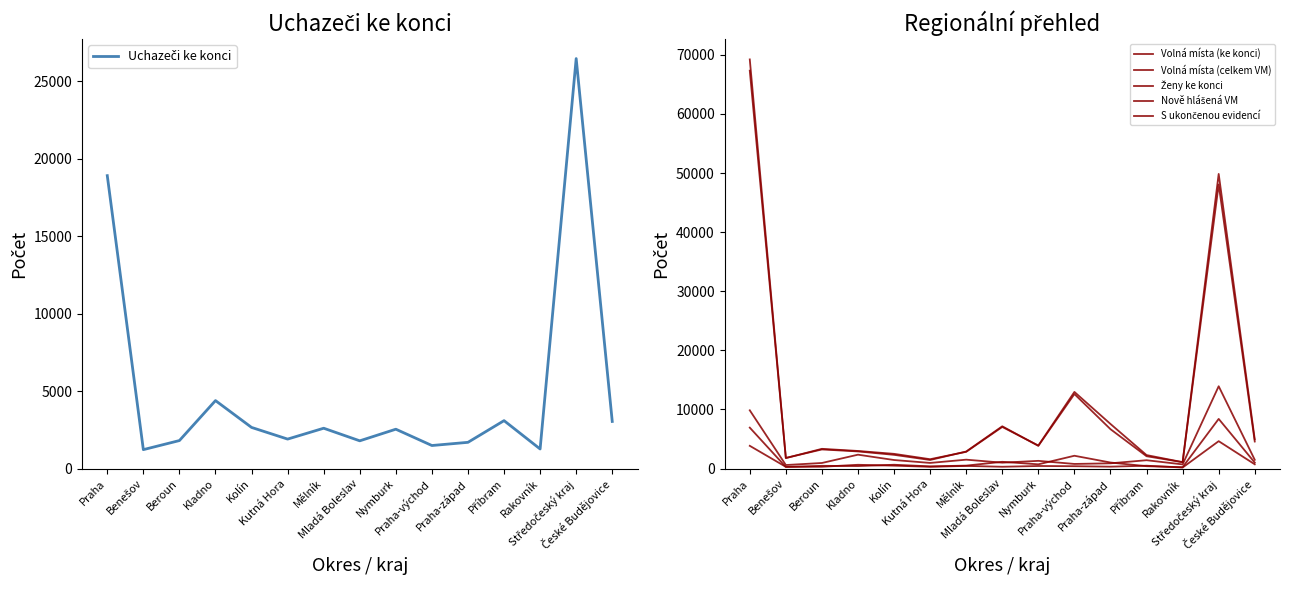

How many times do Uchazeči ke konci and Volná místa (ke konci) cross each other?

4